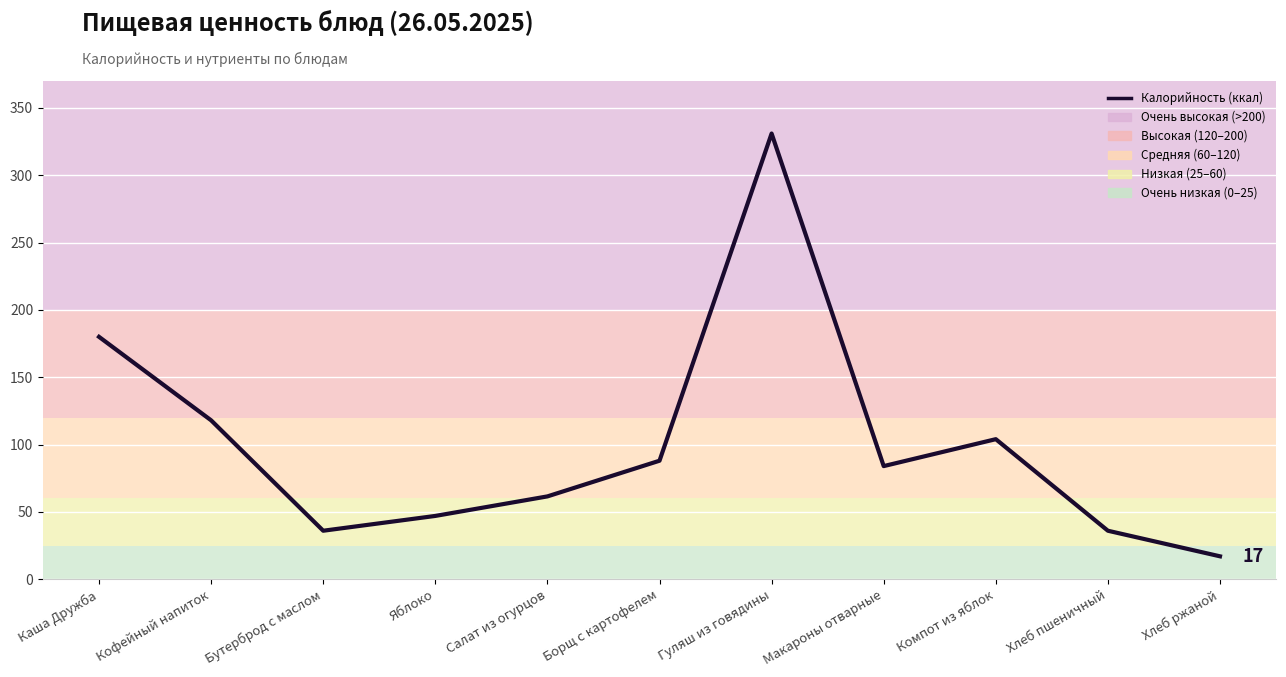

How many values are below 84?

5